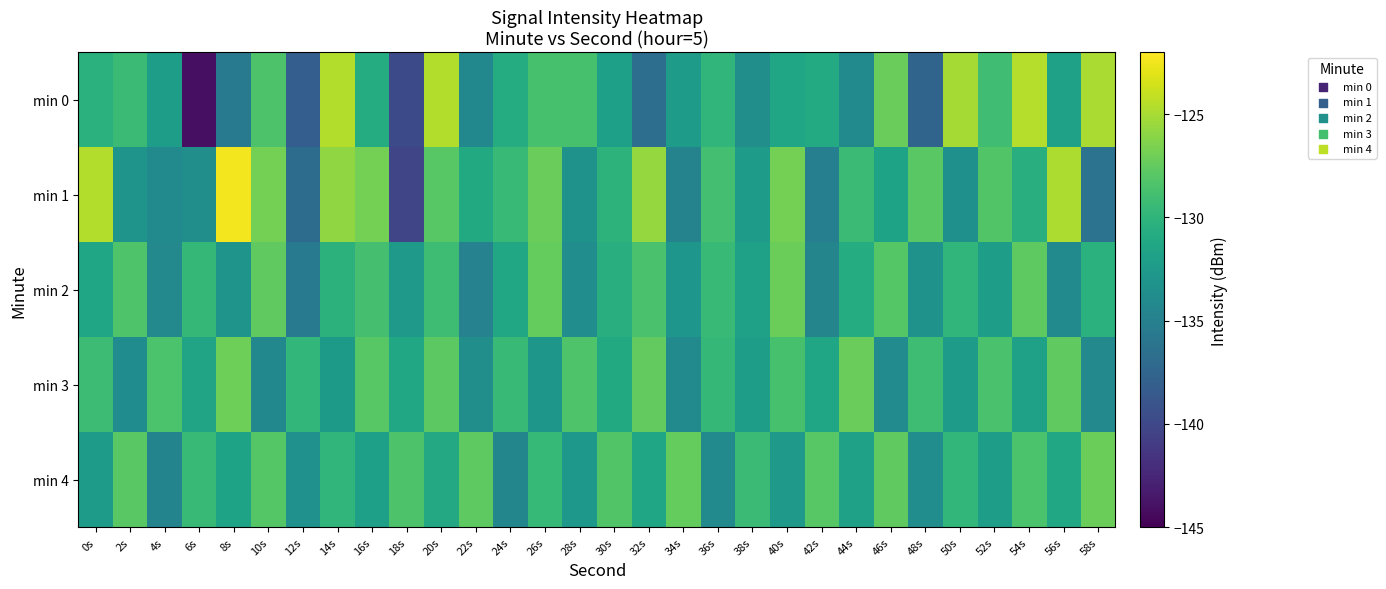

Which series has the largest range (max minus min)?

min 0